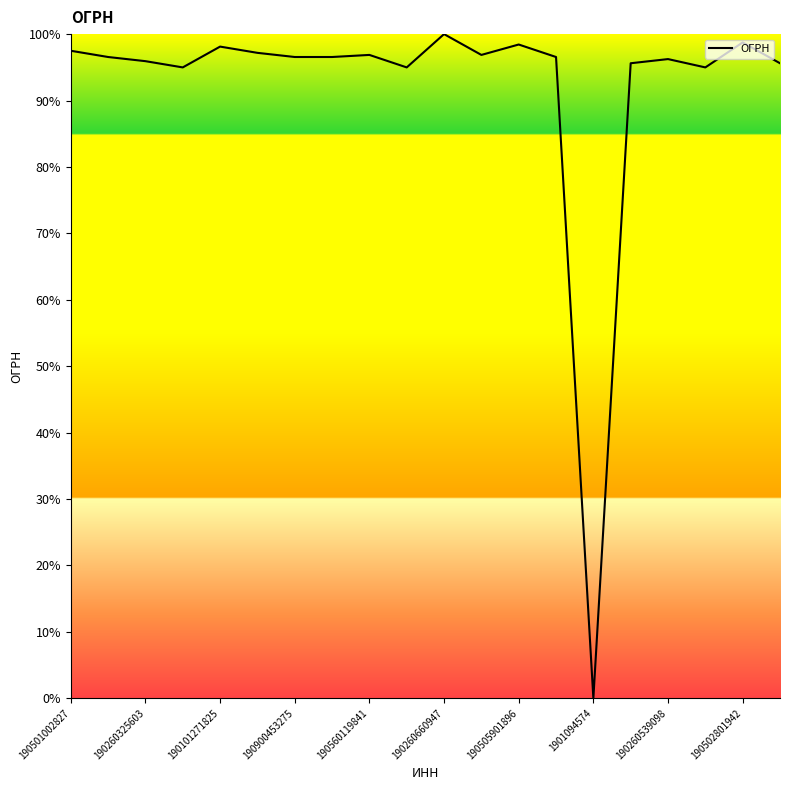

What is the maximum value shown in the chart?

100.0